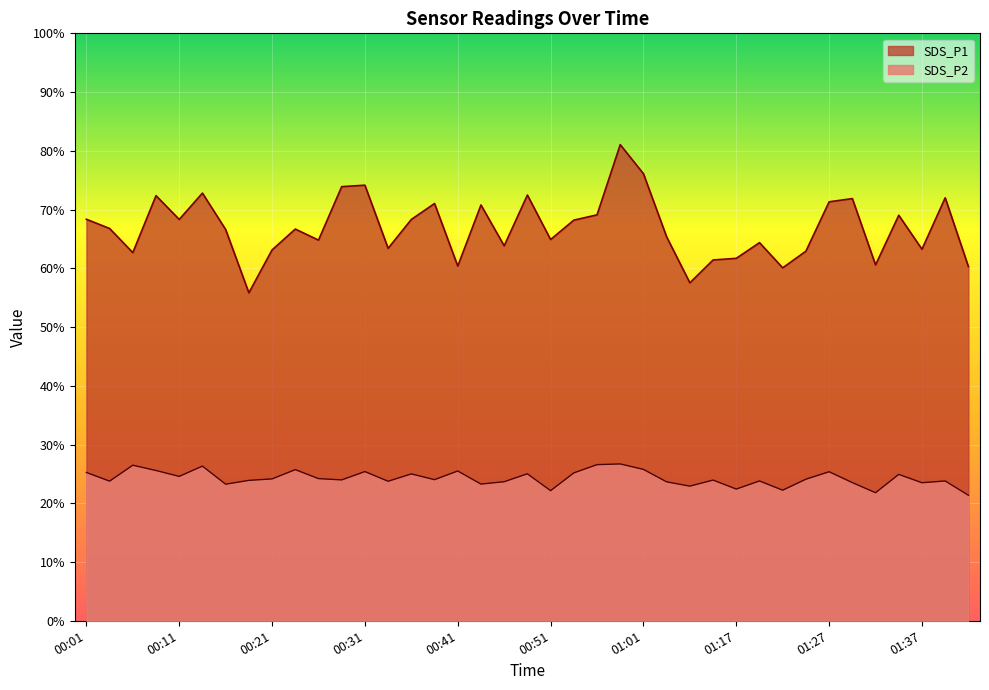

True or false: SDS_P2 and SDS_P1 intersect in this chart.

False